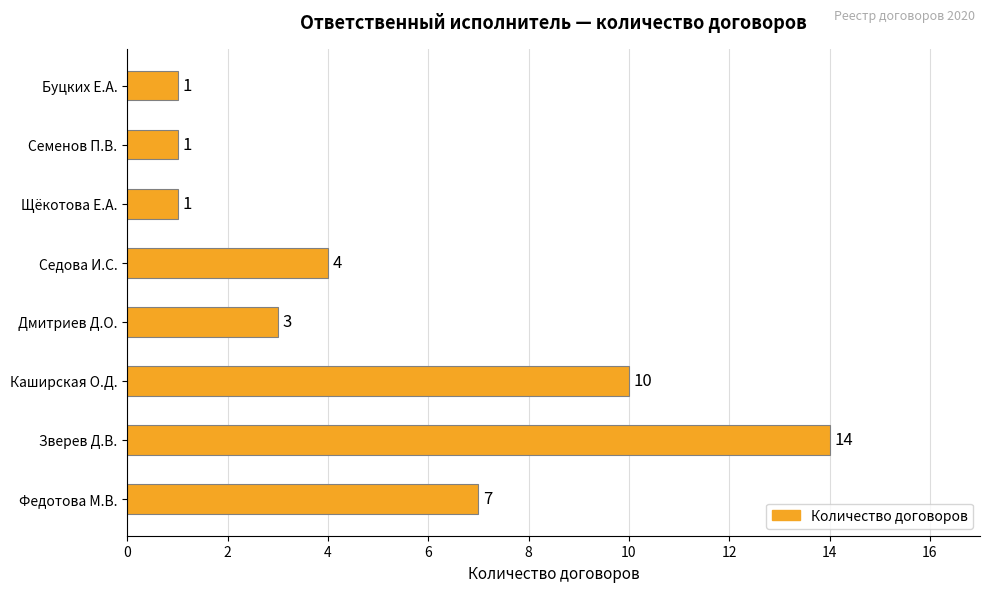

What is the sum of all values?

41